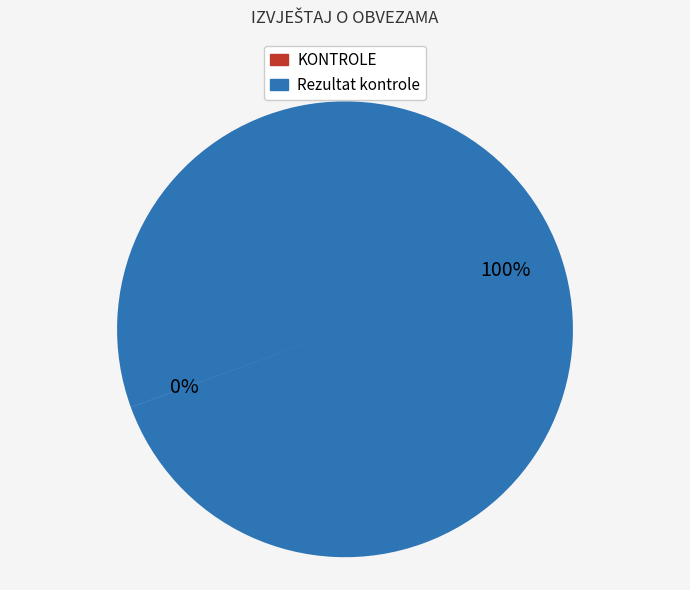

Is it true that Rezultat kontrole is 100% of the pie?

True